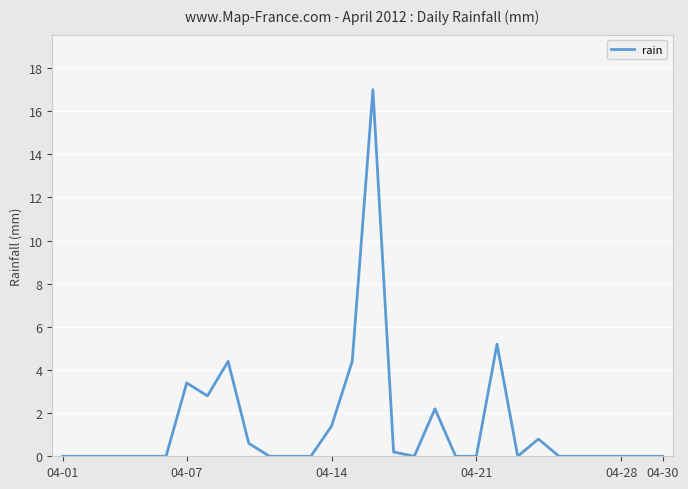

What is the difference between the maximum and minimum values?

17.0